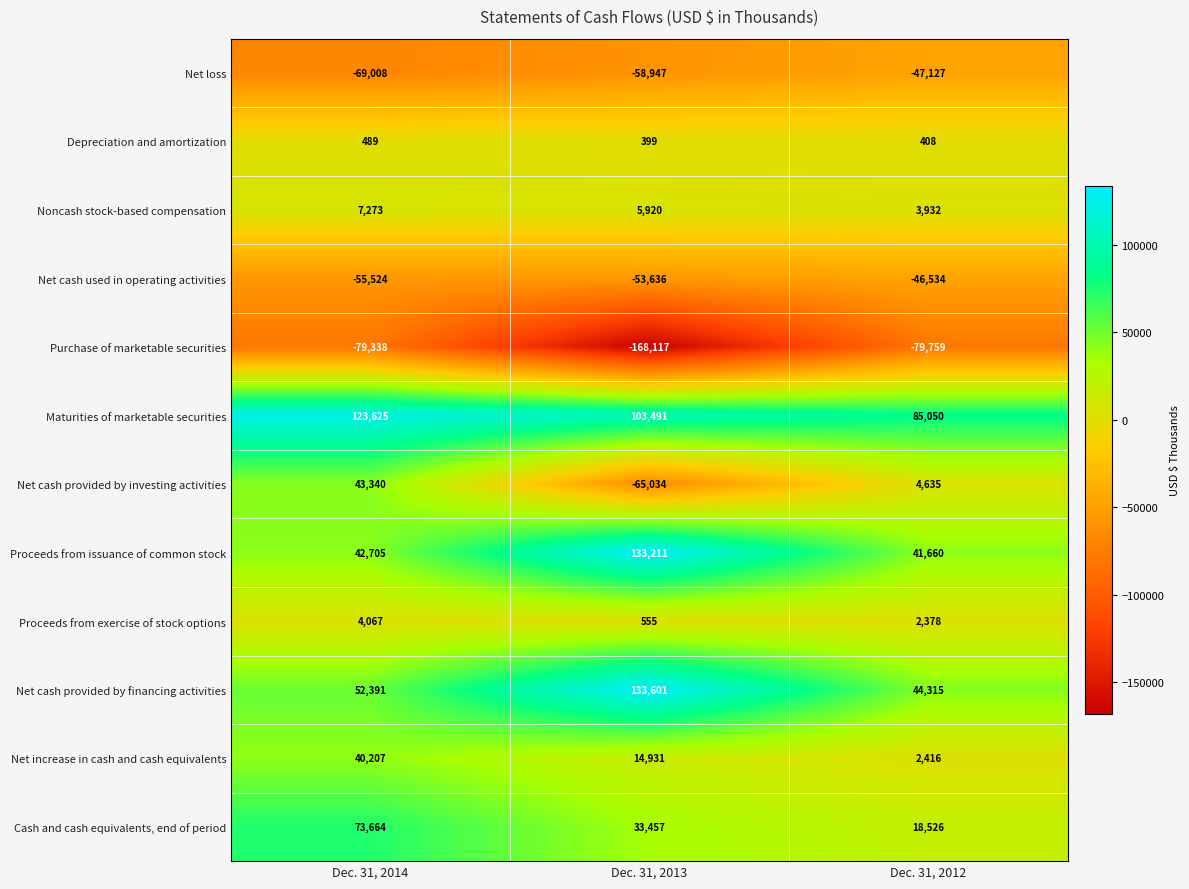

What is the total value across all series at Dec. 31, 2014?

183891